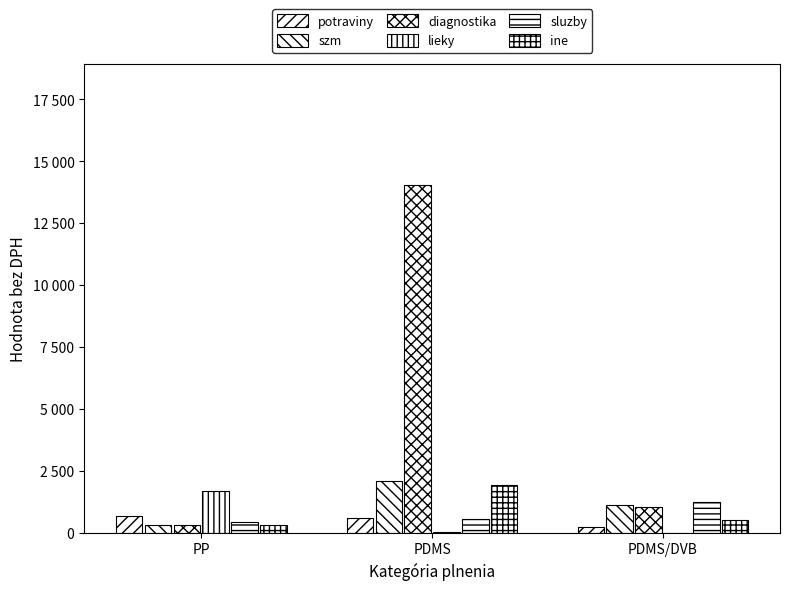

What is the difference between the maximum and minimum values in the lieky series?

1669.9